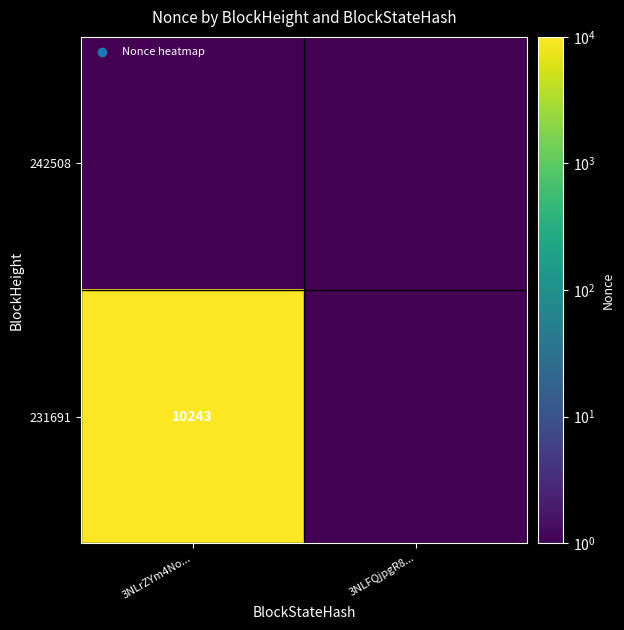

Is it true that 231691 equals 2777.7 at 3NLrZYm4No...?

False